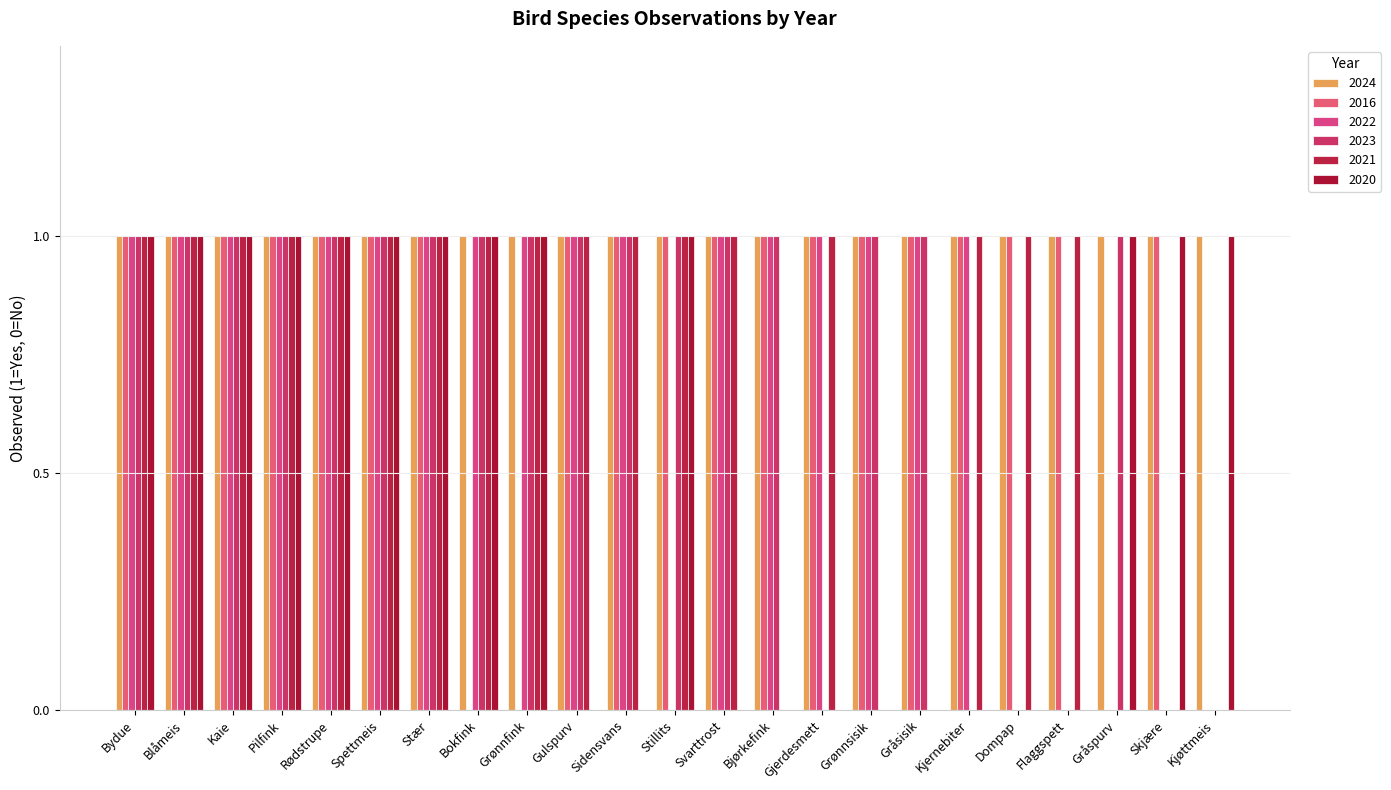

What is the maximum value for 2024?

1